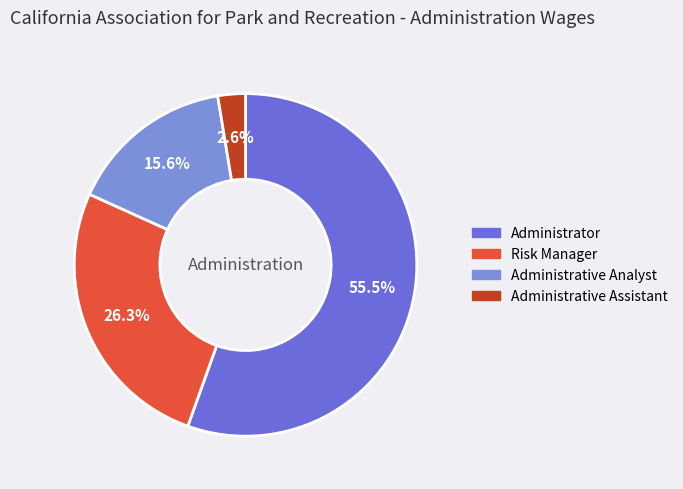

Approximately how many times larger is the value at Administrator compared to Risk Manager?

2.1